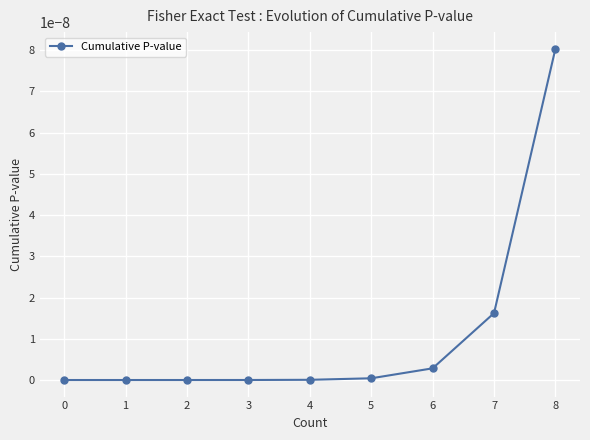

True or false: there are more than 2 points higher than both neighbors.

False